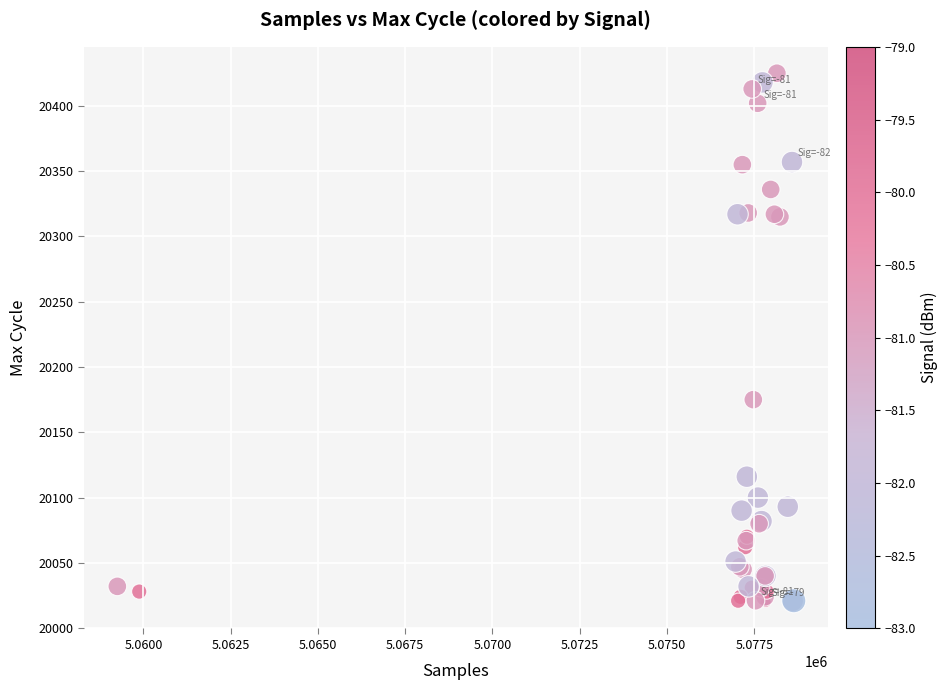

What Y value in the scatter plot is closest to 20222?

20175